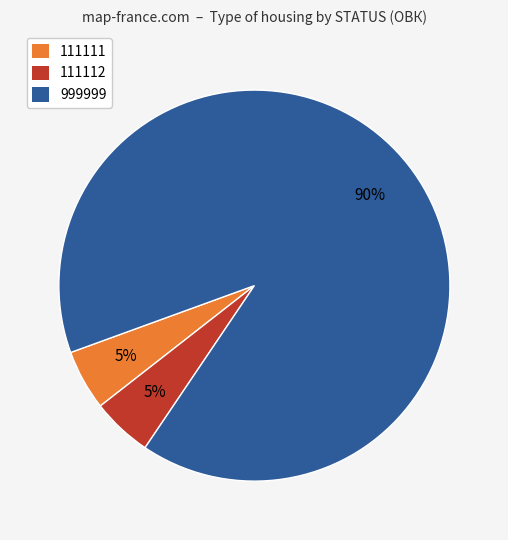

To the nearest percent, what is the average slice percentage?

33%